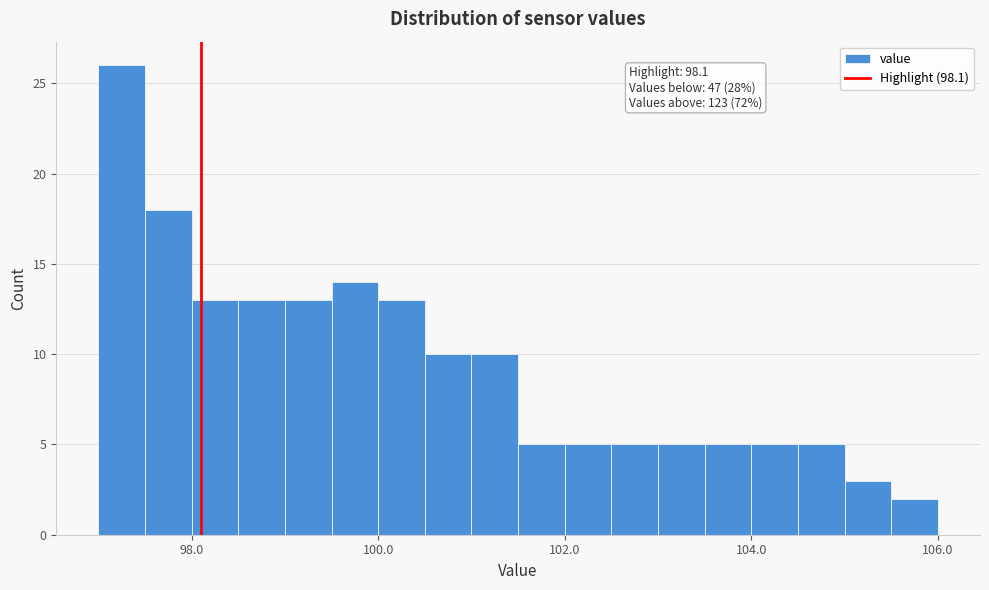

Around what value on the x-axis is the tallest bar? Give the approximate position of its centre, as read against the axis.

97.2